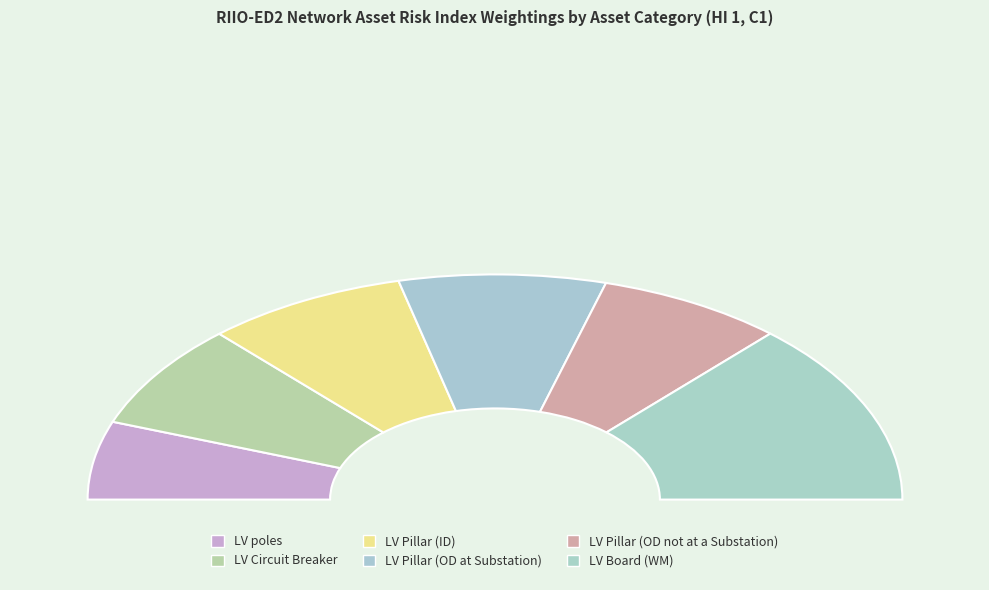

To the nearest percent, what is the difference between the largest and smallest slice percentages?

15%